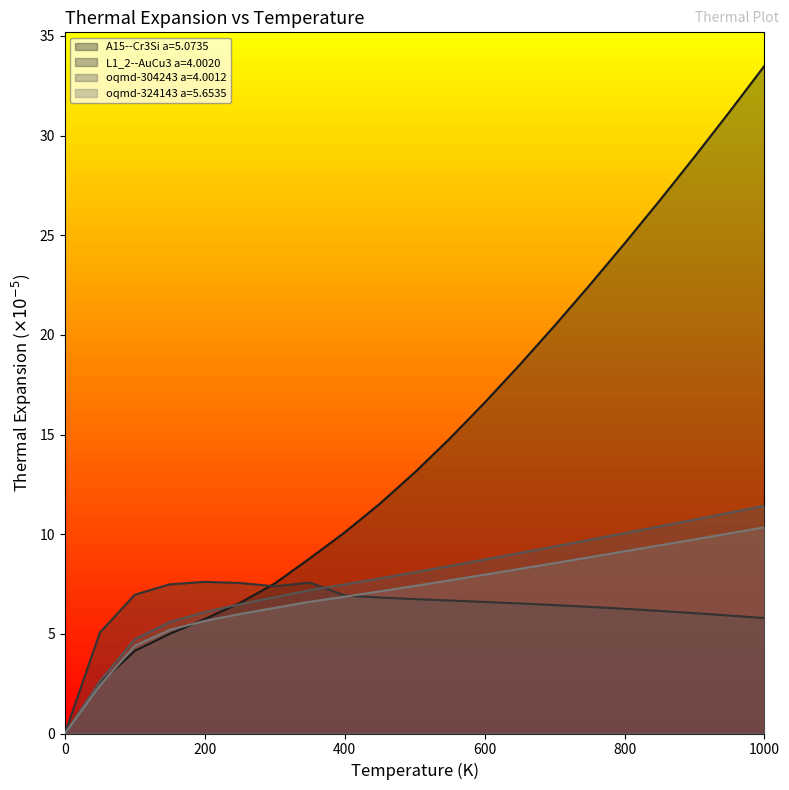

What is the value of the oqmd-304243 a=4.0012 point at the 21st from the left?

11.4